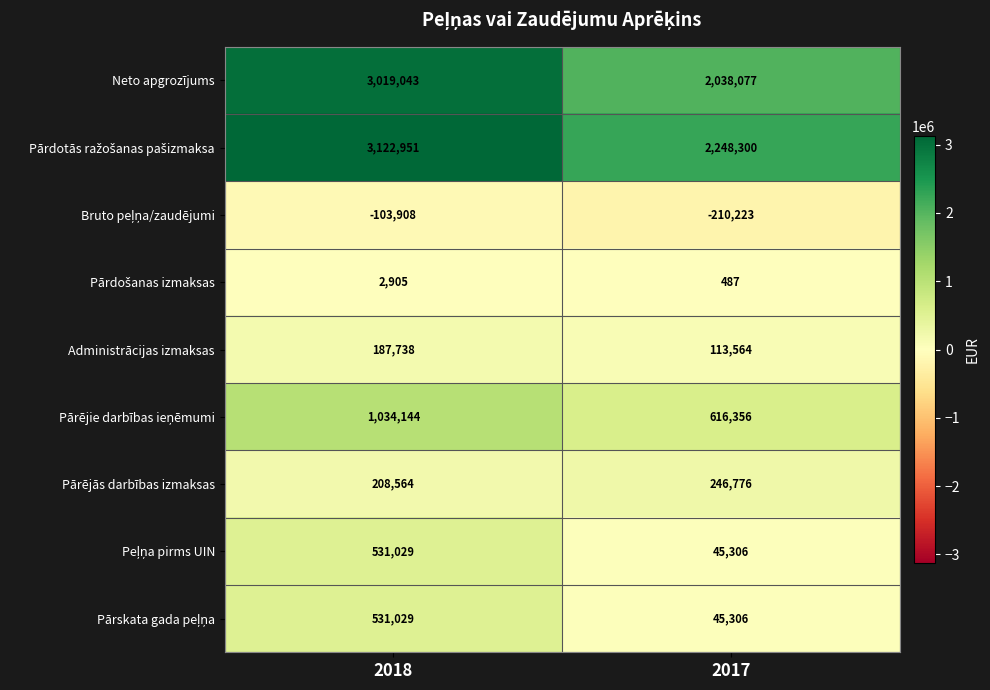

What is the average value of the Pārējās darbības izmaksas series?

227670